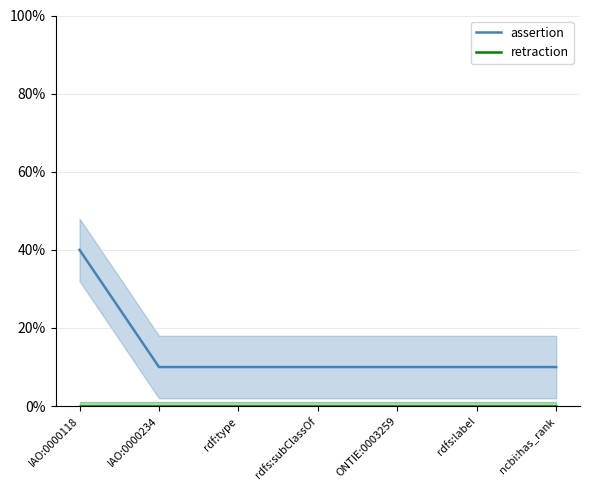

Which has a higher value, IAO:0000234 or rdf:type?

IAO:0000234